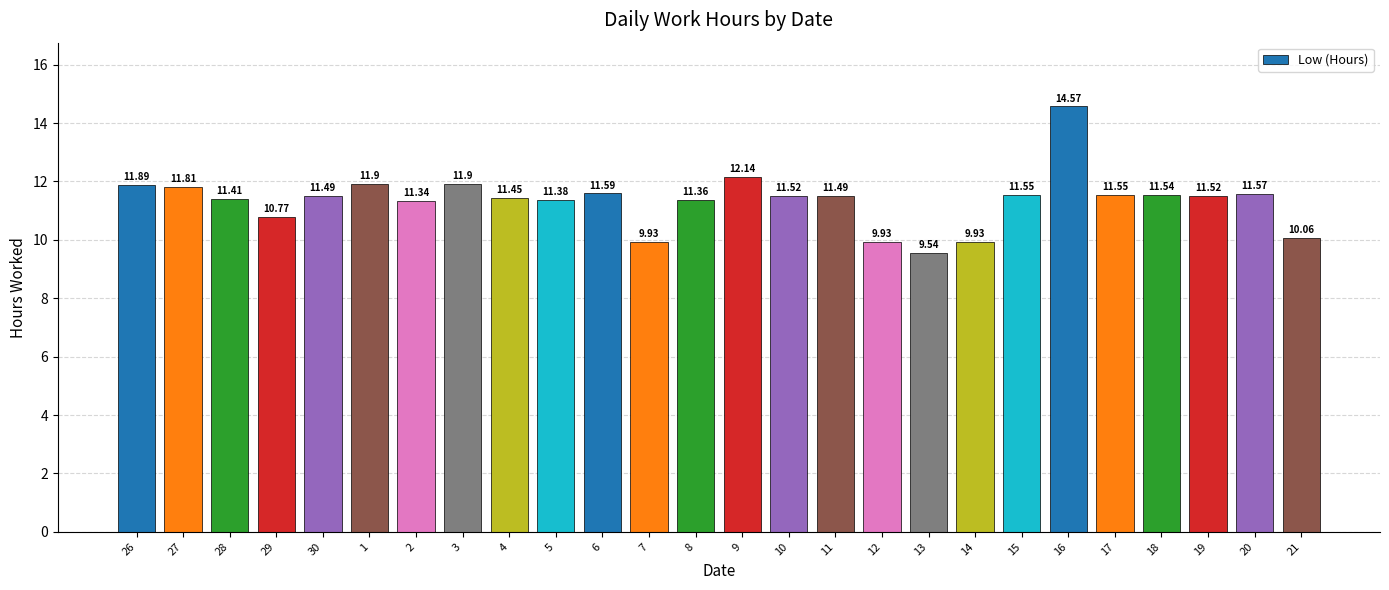

True or false: the data shows 3.1 at 30.

False